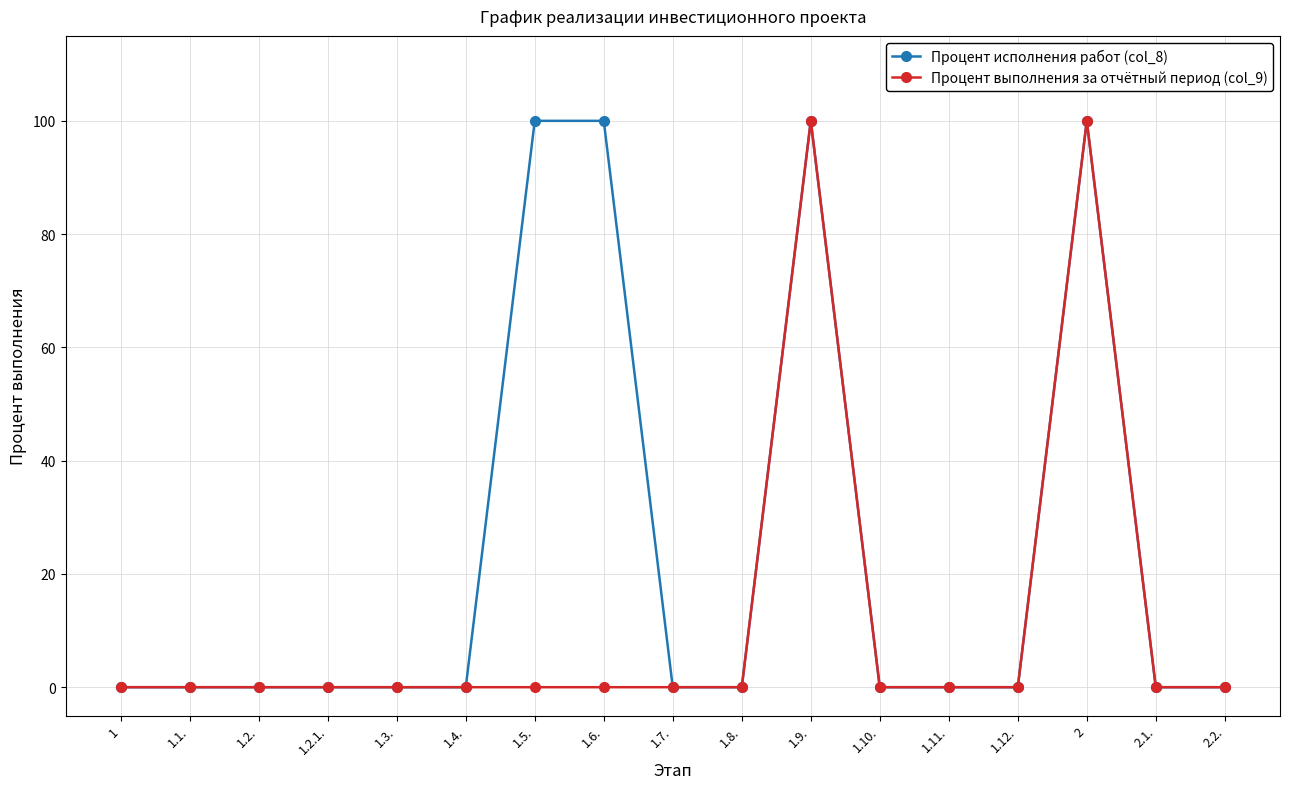

Reading left to right, transcribe all the data shown in this chart.

Процент исполнения работ (col_8): 0	0	0	0	0	0	100	100	0	0	100	0	0	0	100	0	0
Процент выполнения за отчётный период (col_9): 0	0	0	0	0	0	0	0	0	0	100	0	0	0	100	0	0